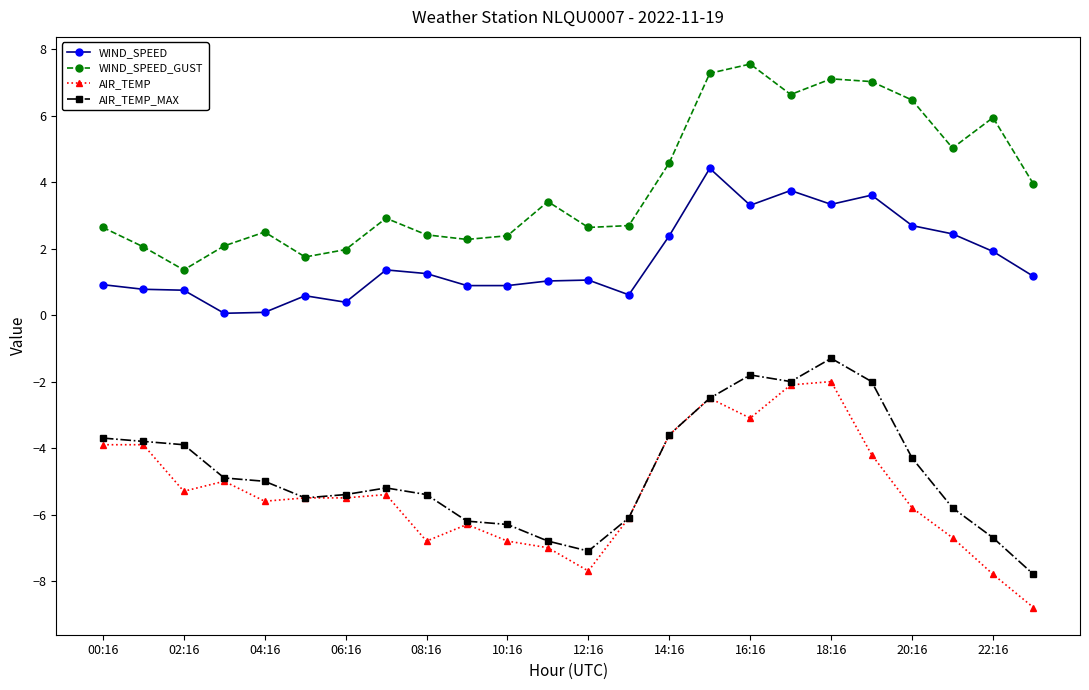

Rank the series by their maximum value, from highest to lowest.

WIND_SPEED_GUST, WIND_SPEED, AIR_TEMP_MAX, AIR_TEMP